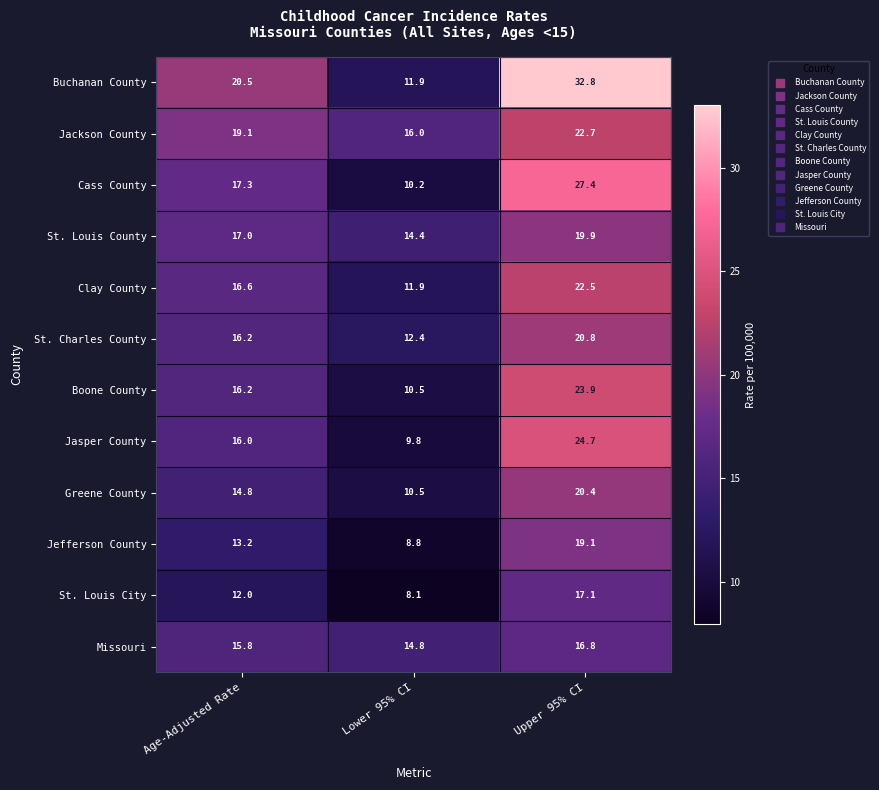

At how many categories does at least one series exceed 18?

2